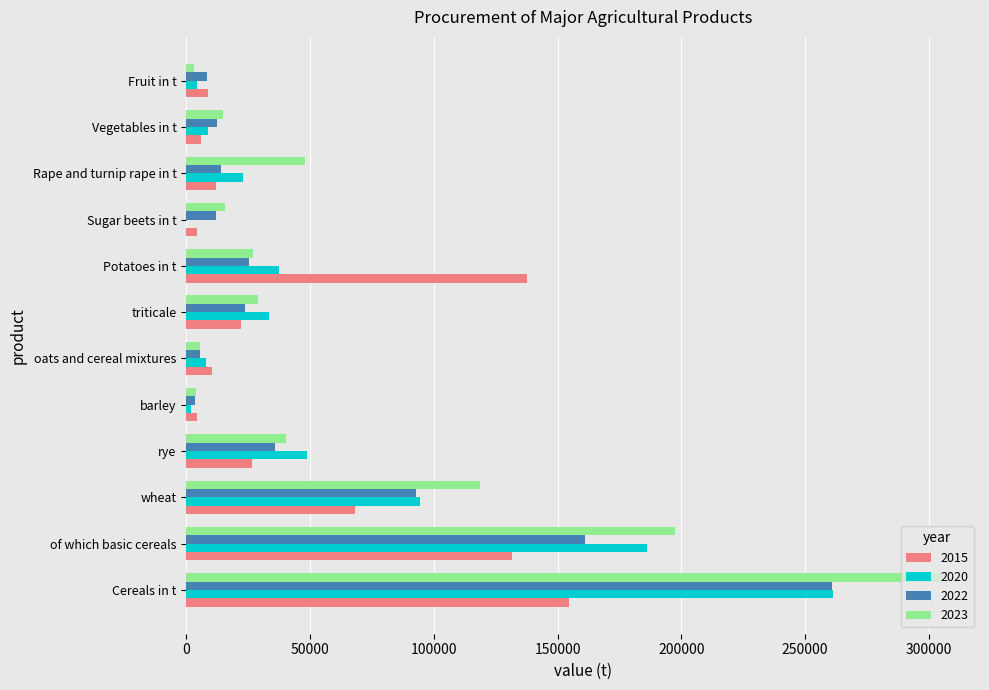

Between of which basic cereals and triticale, which series saw the biggest shift?

2023